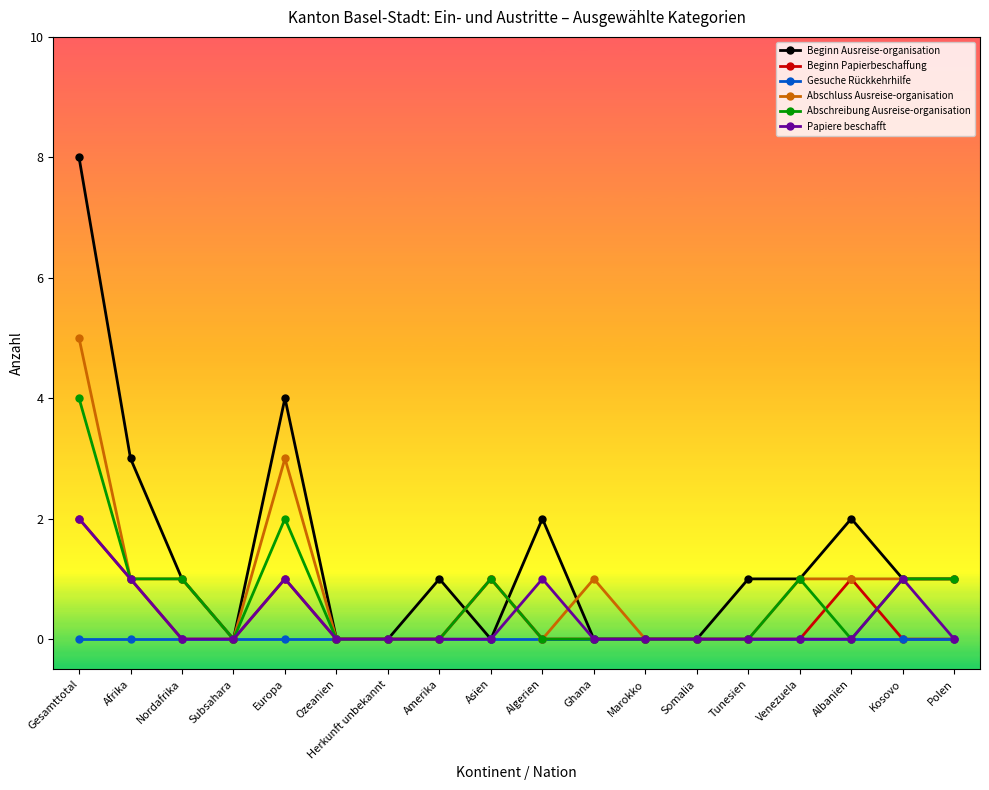

Is it true that Gesuche Rückkehrhilfe equals 0 at Marokko?

True